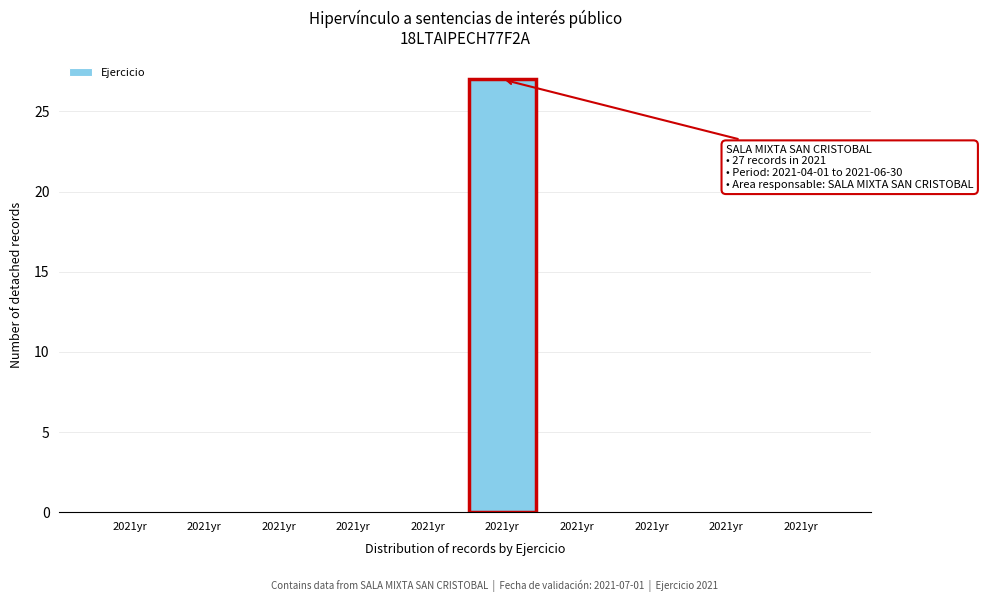

How many categories are shown in the chart?

10